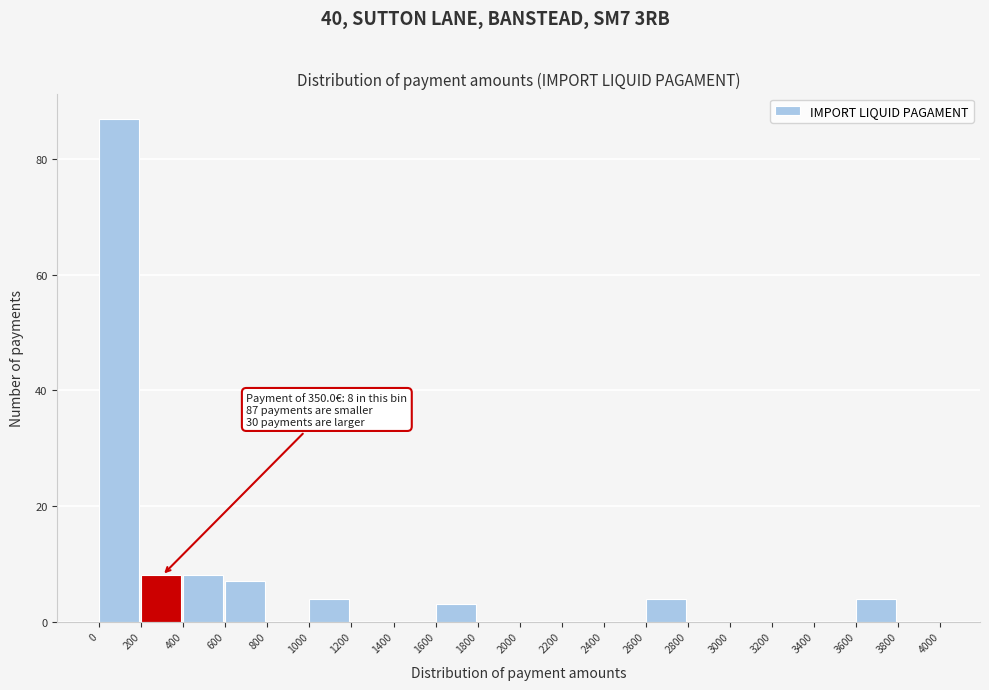

Which range on the x-axis has the tallest bar?

0 to 200